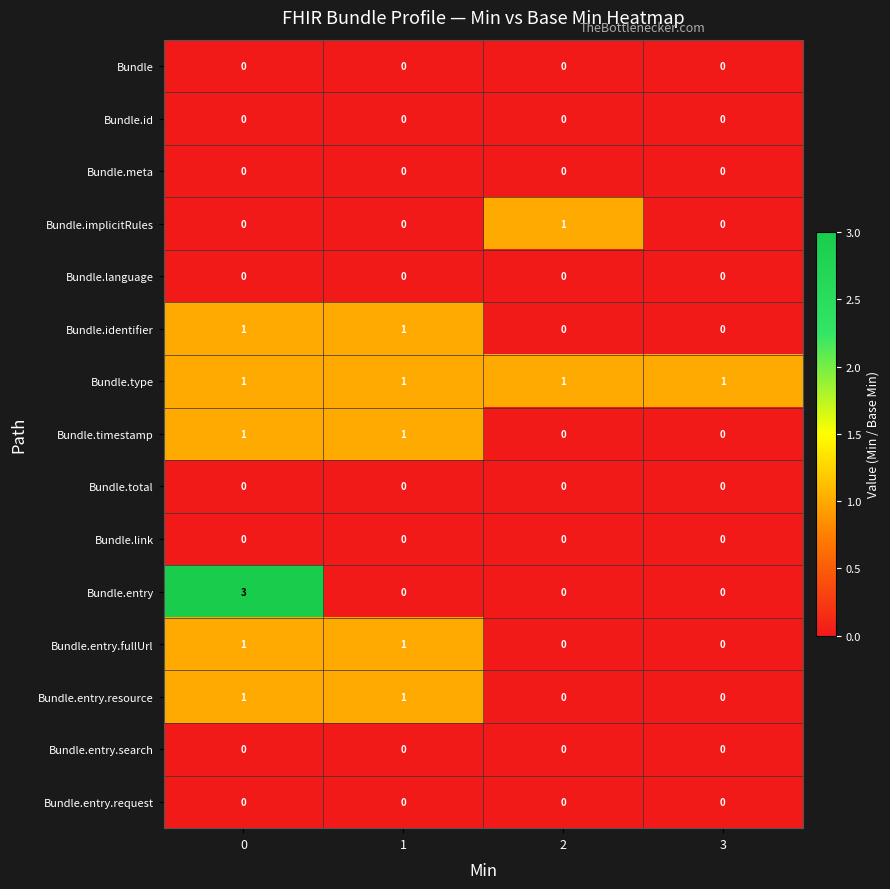

Is it true that Bundle.entry.fullUrl equals 0 at 3?

True